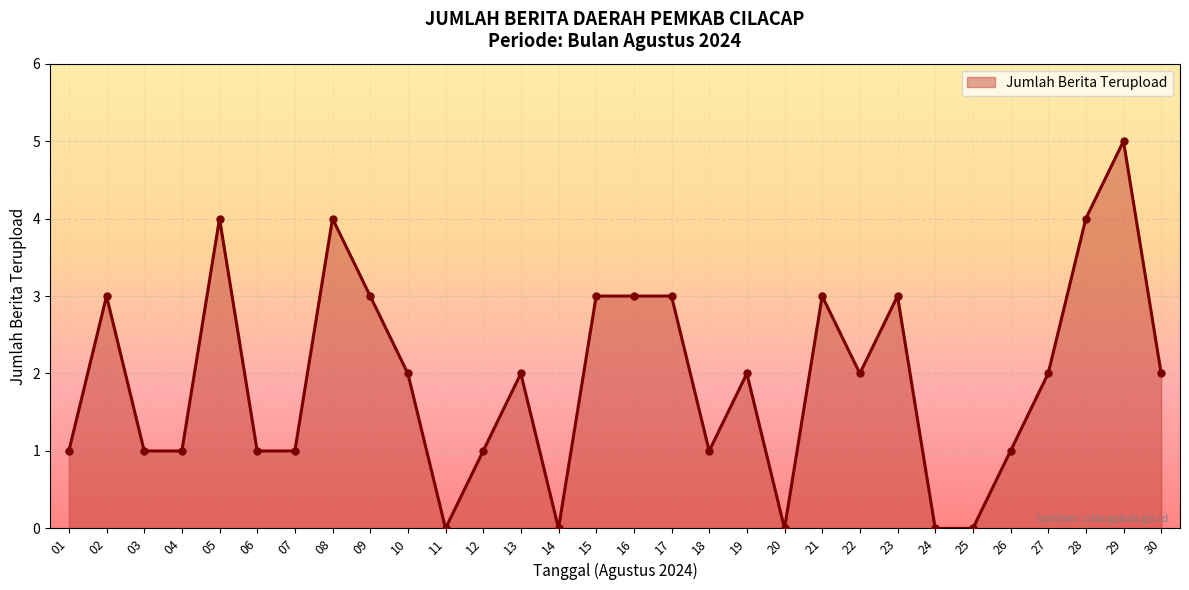

How many lines are shown in the chart?

1